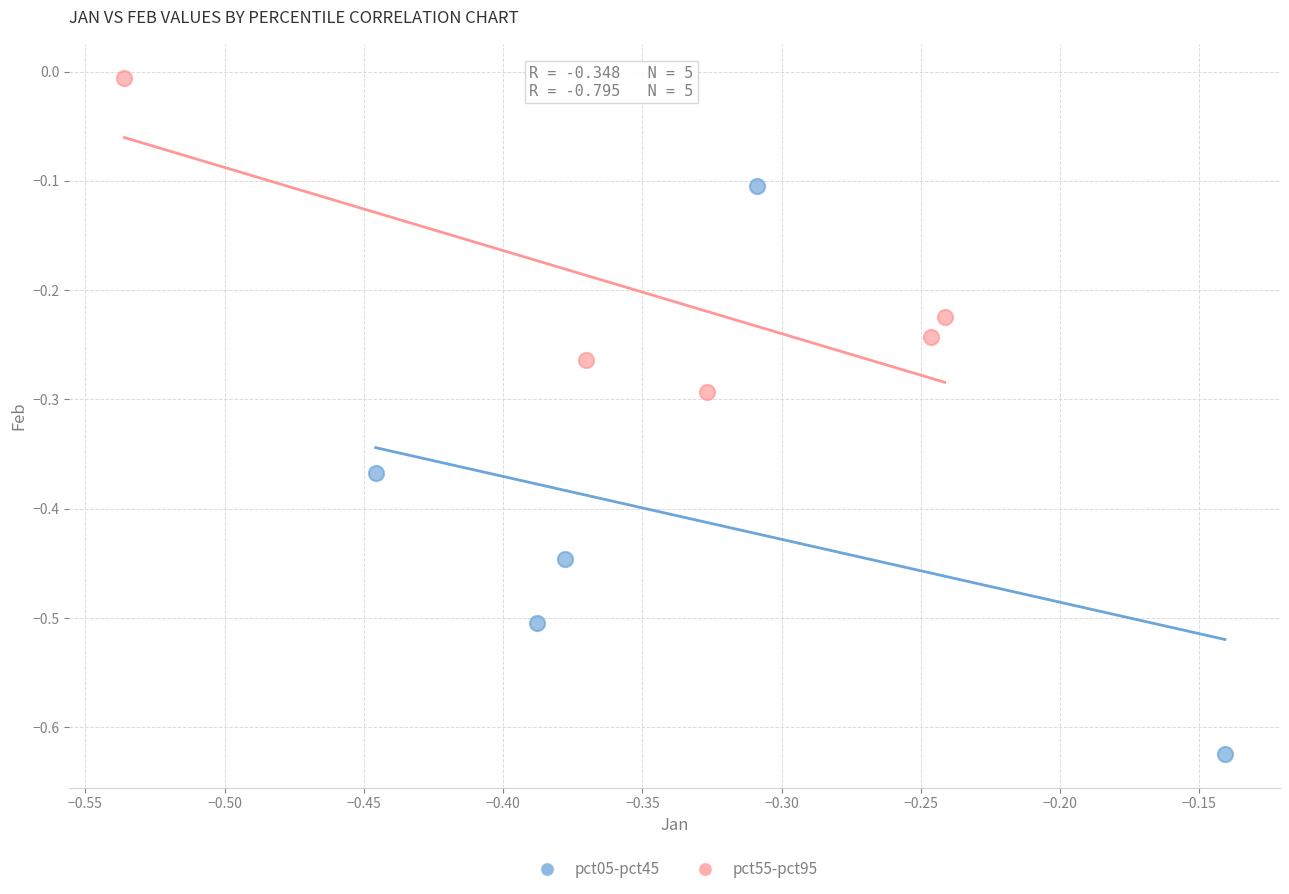

Which series contains the highest Y value?

pct55-pct95